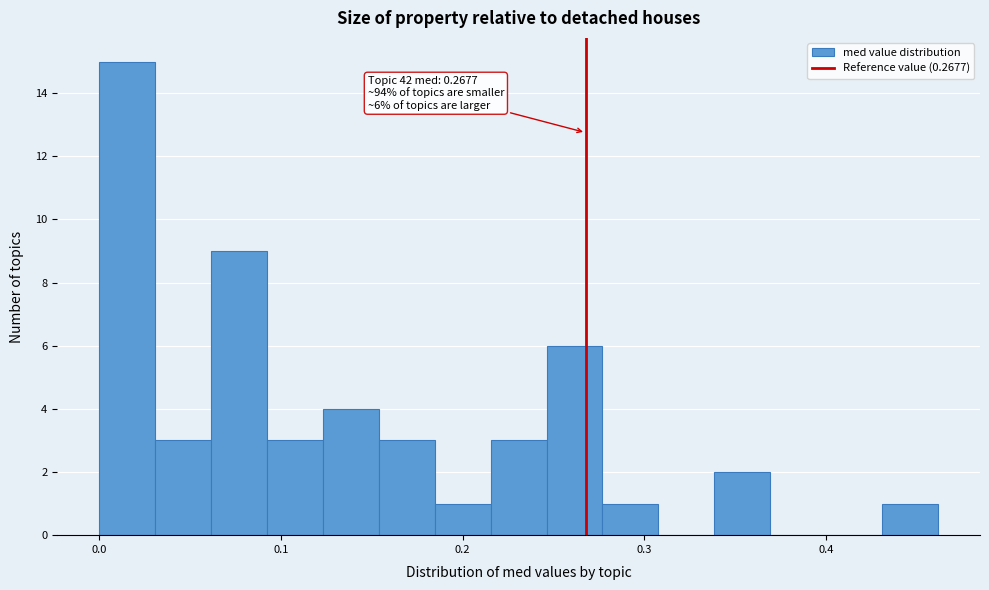

Read against the x-axis, roughly where is the centre of the tallest bar?

0.02